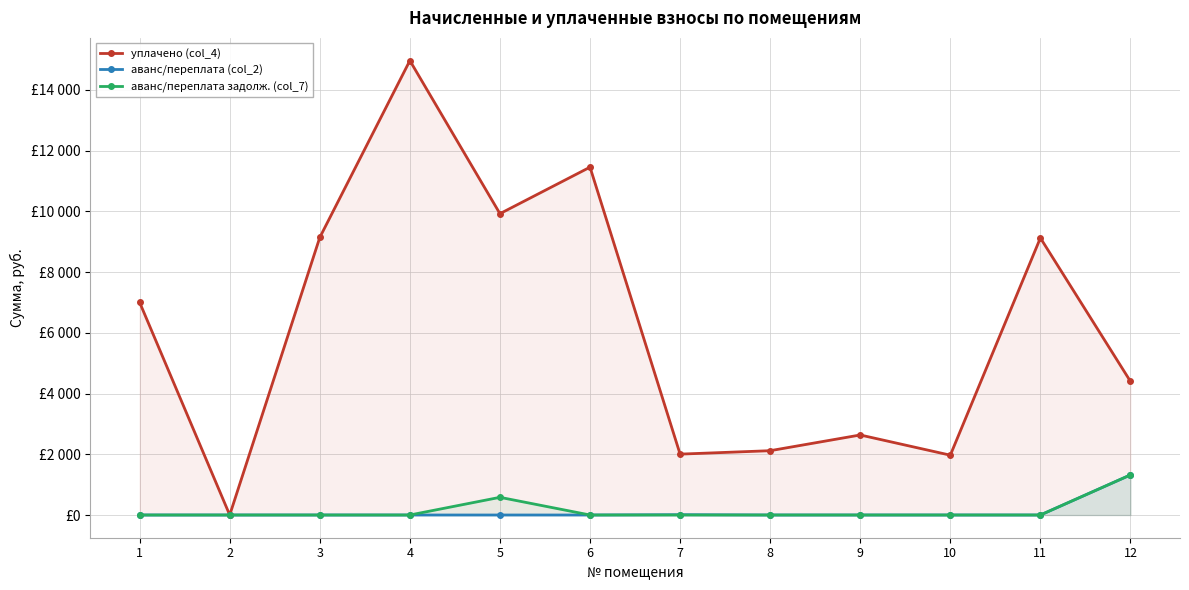

True or false: аванс/переплата (col_2) and аванс/переплата задолж. (col_7) cross at least once.

False